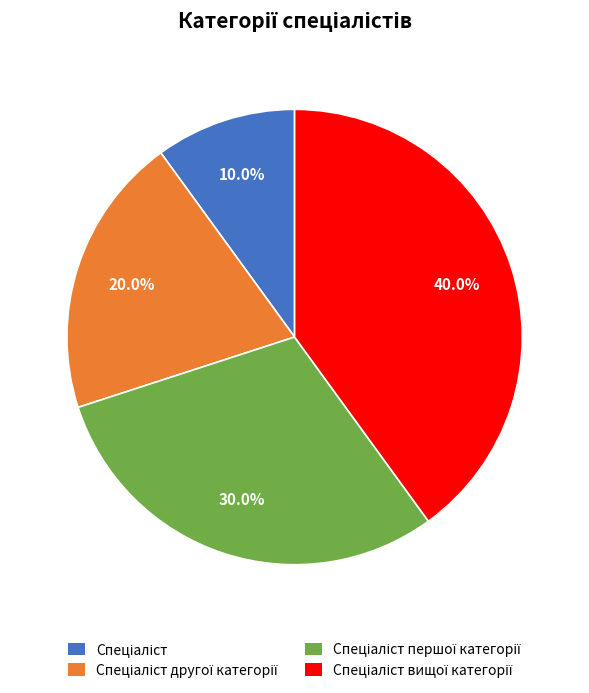

Is there any slice that represents more than half of the pie?

No